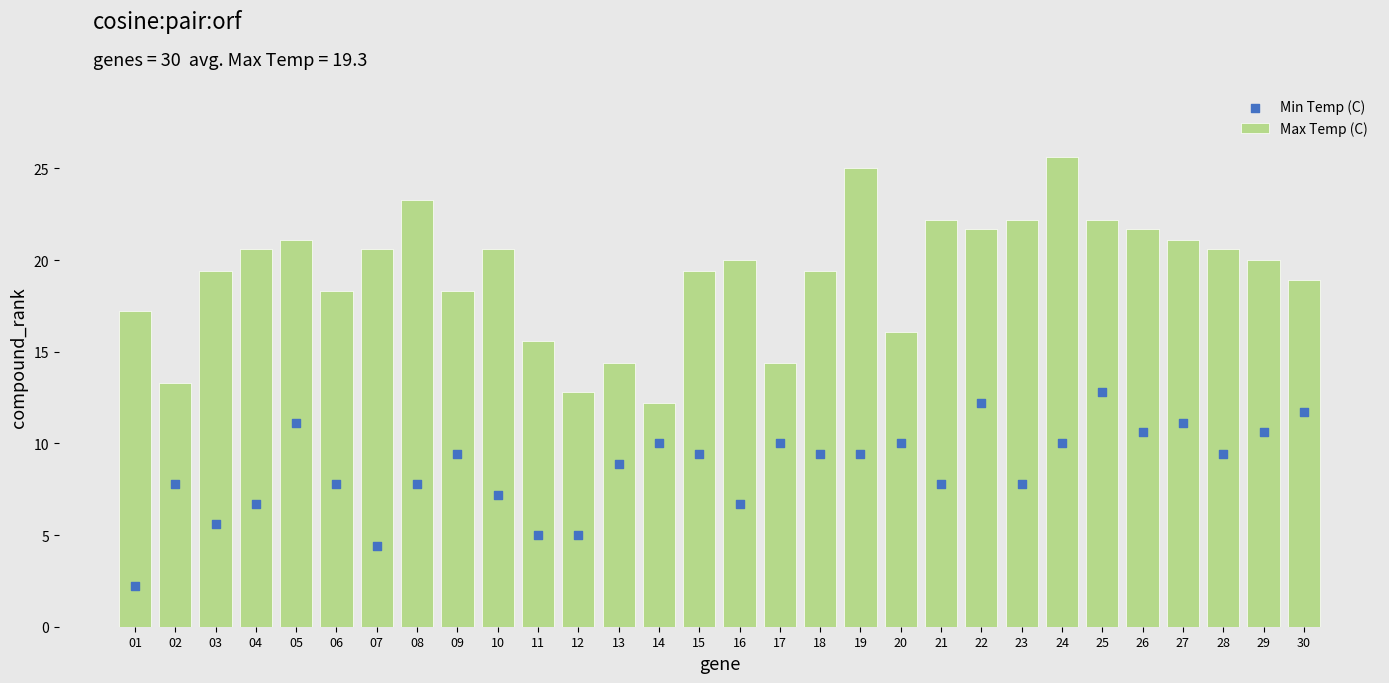

What are all the series names shown in the legend?

Max Temp (C), Min Temp (C)